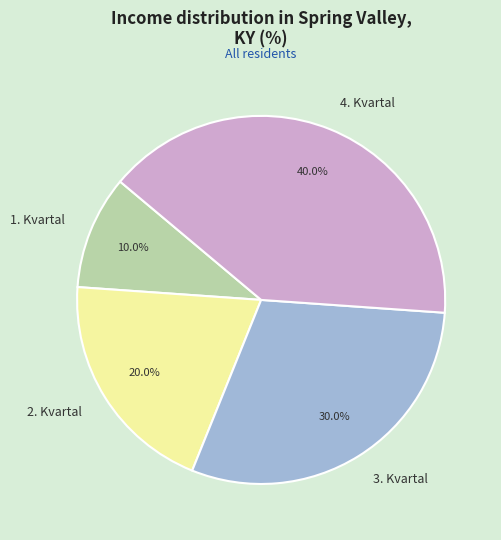

What is the largest slice in the pie chart?

4. Kvartal